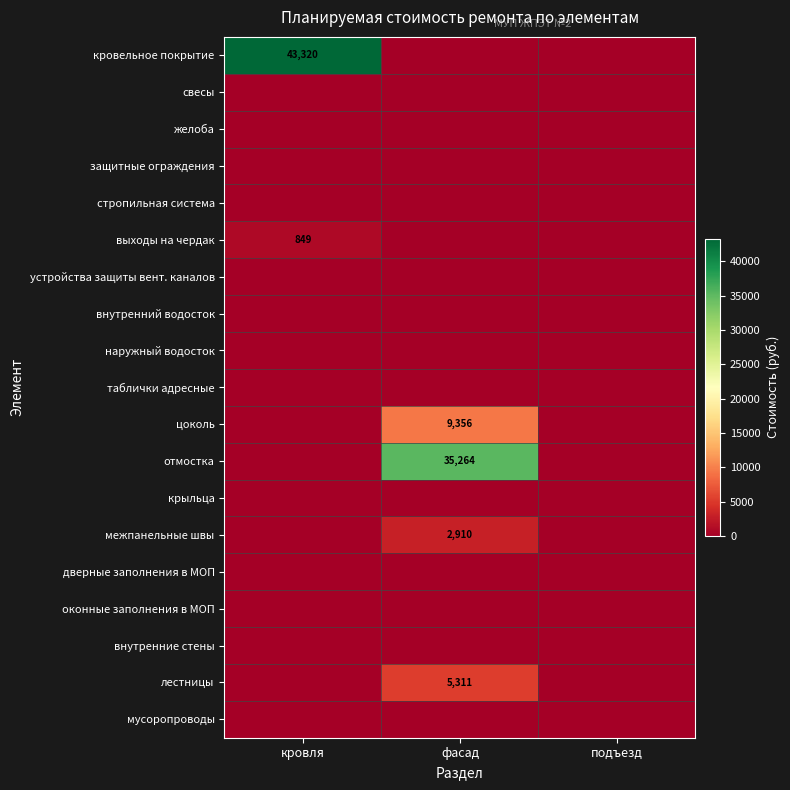

What is the greatest value displayed?

43319.8